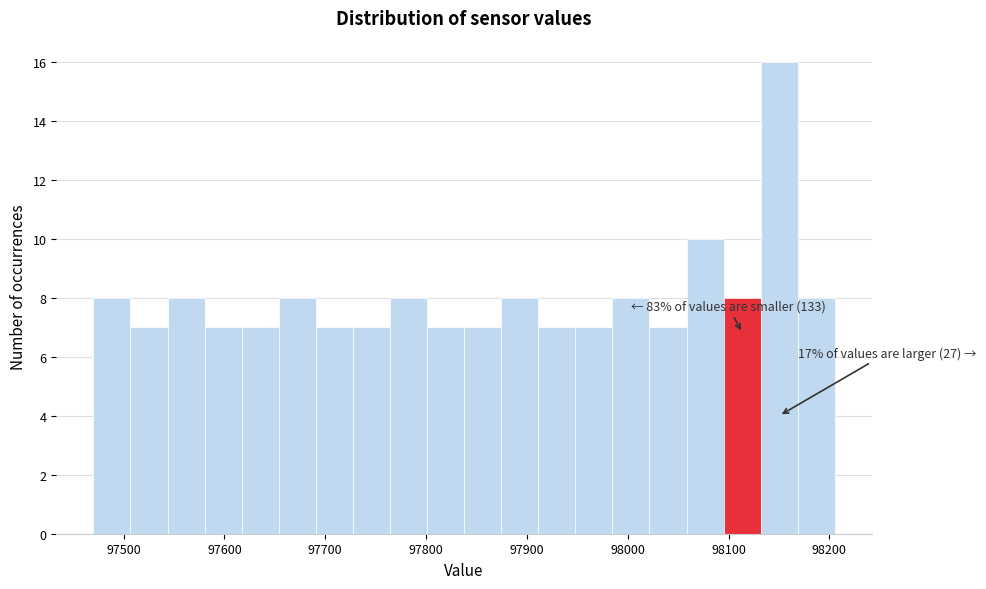

Around what value on the x-axis is the tallest bar? Give the approximate position of its centre, as read against the axis.

98150